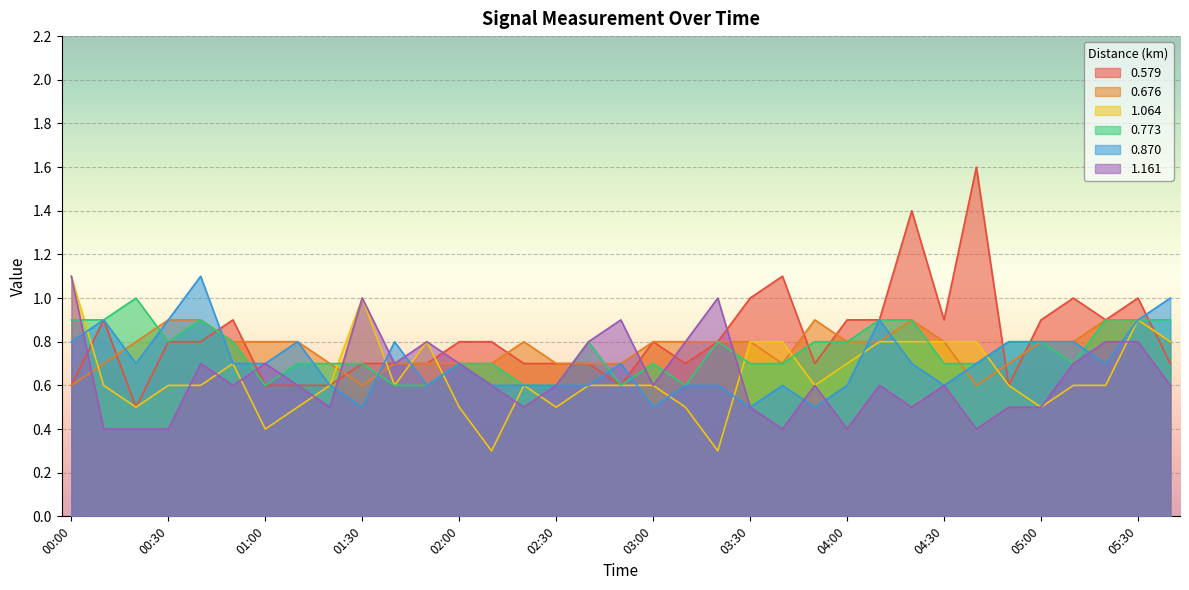

What is the approximate value of 0.676 at 03:00?

0.8